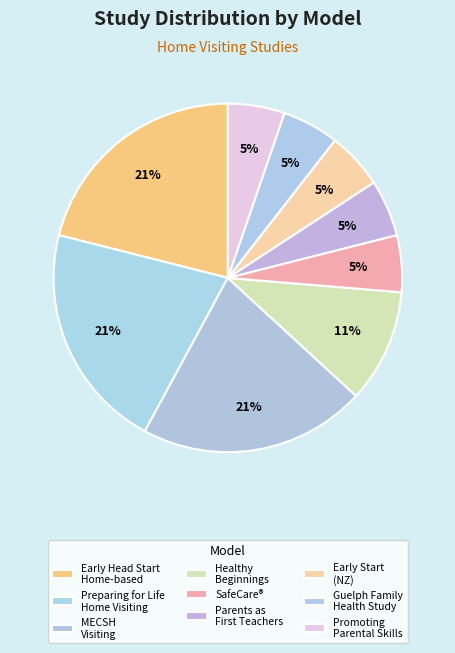

How much of the chart is everything except Promoting Parental Skills?

94.7%